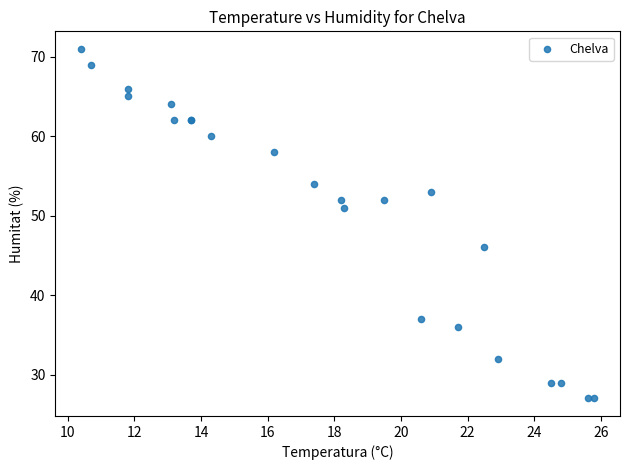

What Y value in the scatter plot is closest to 49?

51